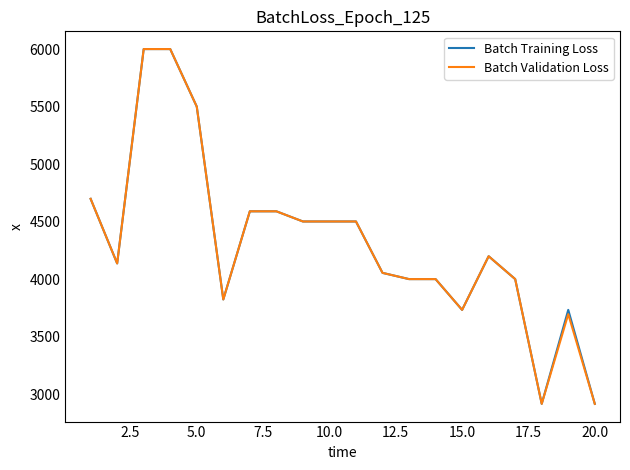

What is the greatest value displayed?

6000.0